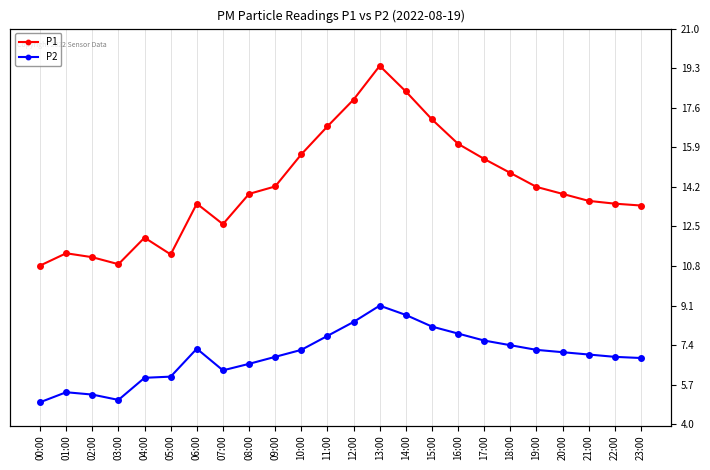

What is the average value of the P1 series?

14.2